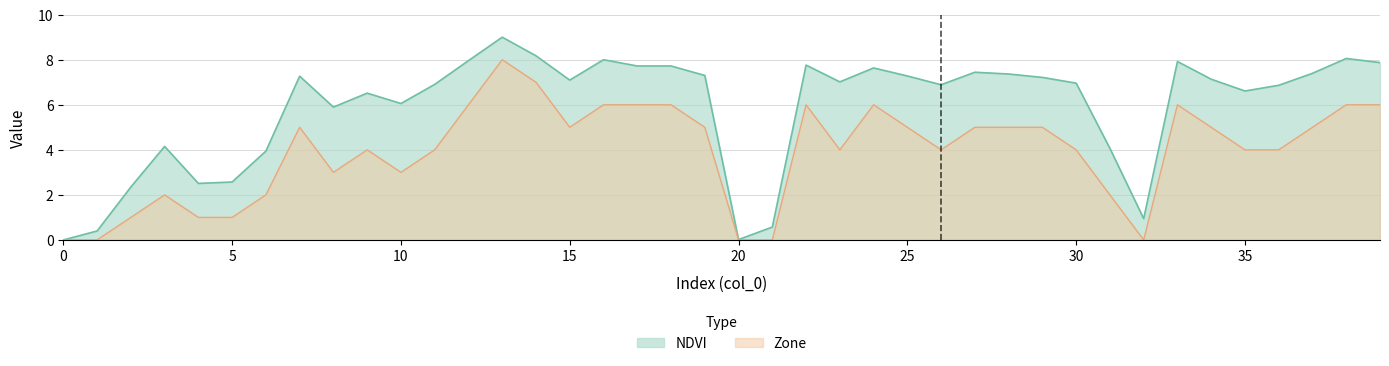

Where is the first local minimum for NDVI?

4